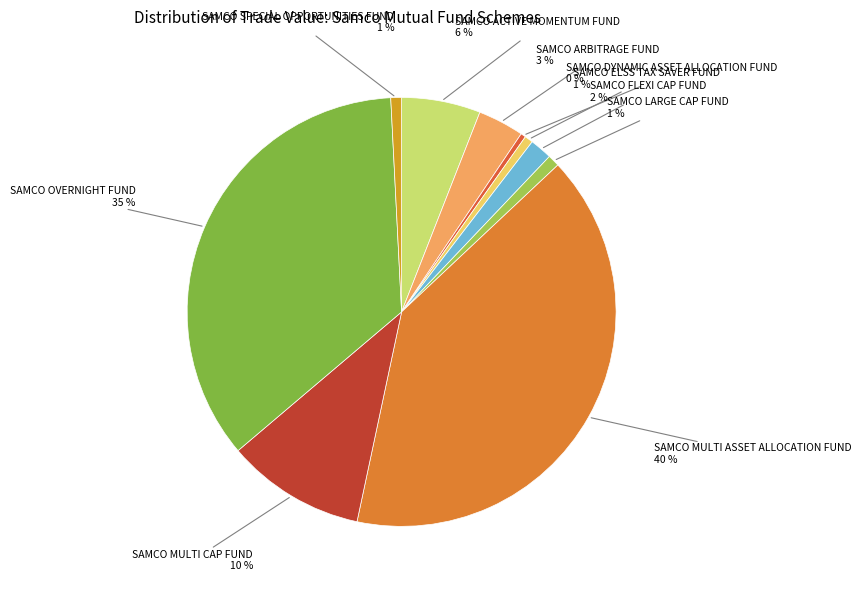

How many segments does this pie chart have?

10